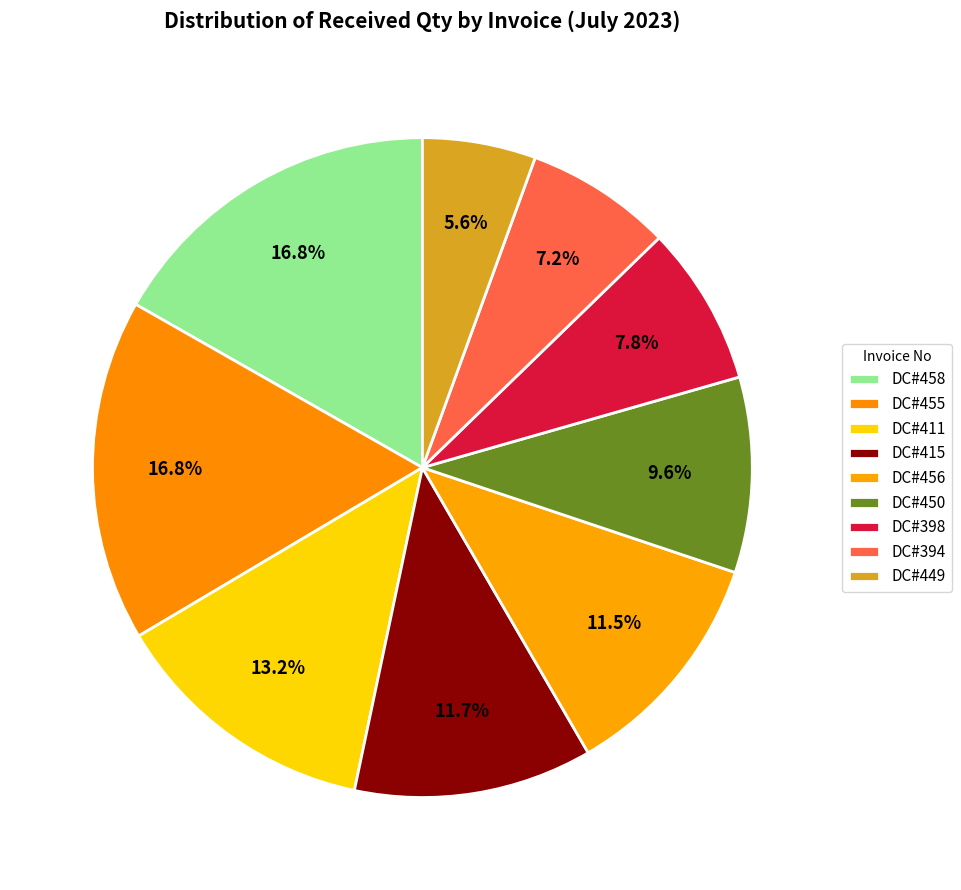

What percentage is the DC#455 slice, to the nearest percent?

17%